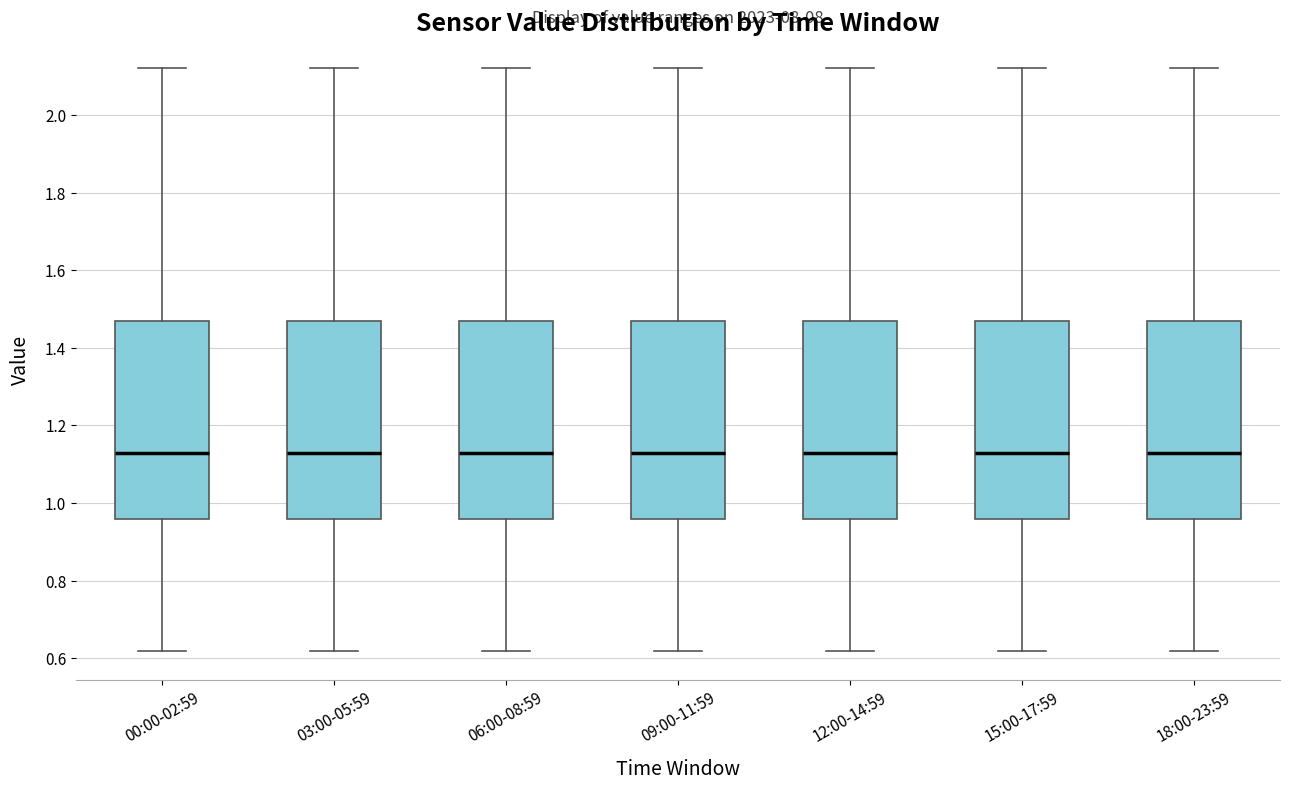

Reading left to right, read every box against the y-axis: the position of its median line, the range the box covers, and the ends of its whiskers. The values are not printed on the chart, so give them approximately, as read against the axis.

00:00-02:59: median 1.14, box 0.96 to 1.48, whiskers 0.62 to 2.12
03:00-05:59: median 1.14, box 0.96 to 1.48, whiskers 0.62 to 2.12
06:00-08:59: median 1.14, box 0.96 to 1.48, whiskers 0.62 to 2.12
09:00-11:59: median 1.14, box 0.96 to 1.48, whiskers 0.62 to 2.12
12:00-14:59: median 1.14, box 0.96 to 1.48, whiskers 0.62 to 2.12
15:00-17:59: median 1.14, box 0.96 to 1.48, whiskers 0.62 to 2.12
18:00-23:59: median 1.14, box 0.96 to 1.48, whiskers 0.62 to 2.12